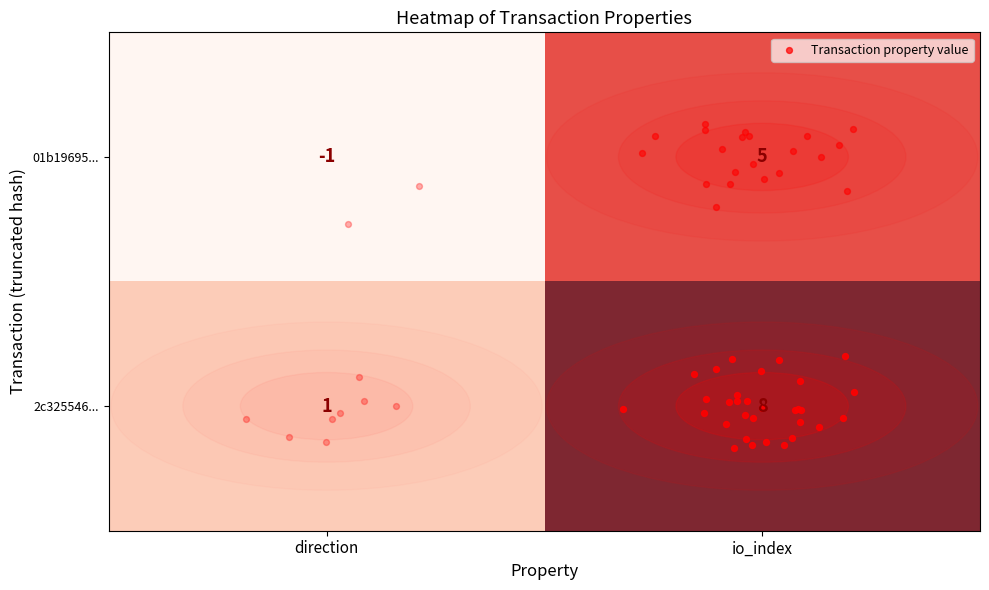

Between direction and io_index, which is larger?

io_index